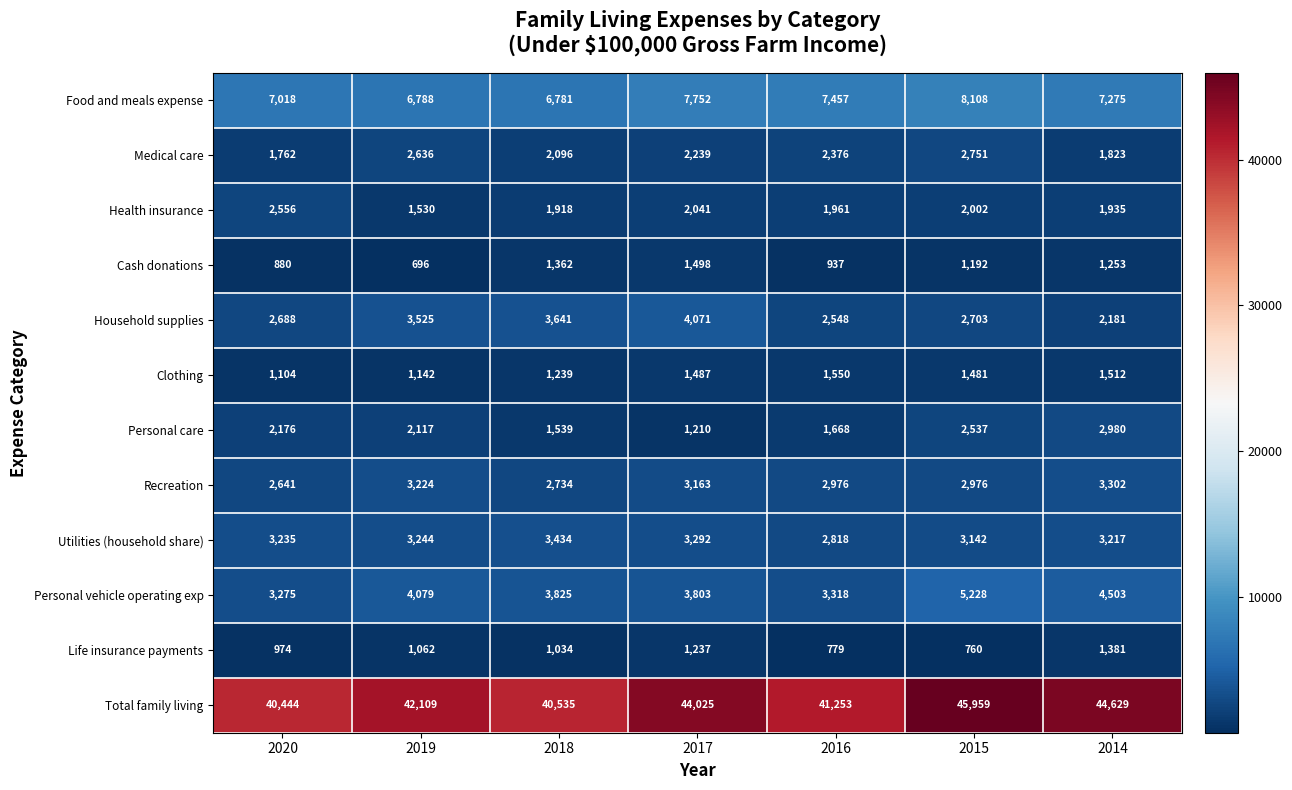

Rank the series at 2019 from lowest to highest value.

Cash donations, Life insurance payments, Clothing, Health insurance, Personal care, Medical care, Recreation, Utilities (household share), Household supplies, Personal vehicle operating exp, Food and meals expense, Total family living